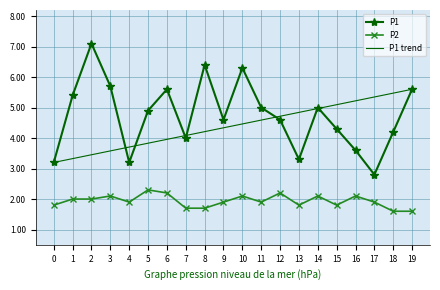

What is the value of the P2 point at the 9th from the left?

1.7